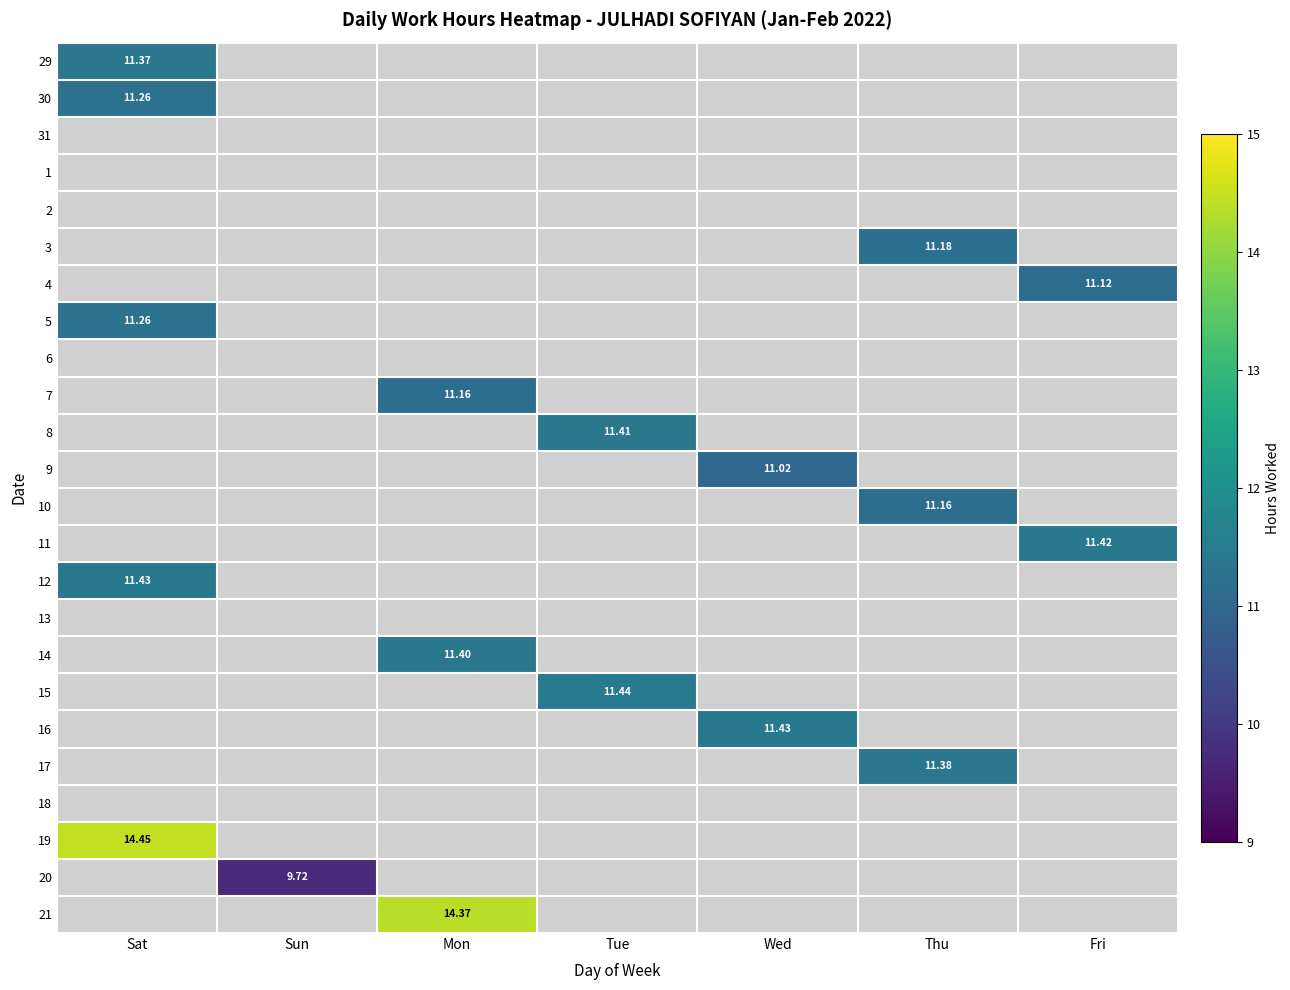

How many data points in 8 are above 0?

1